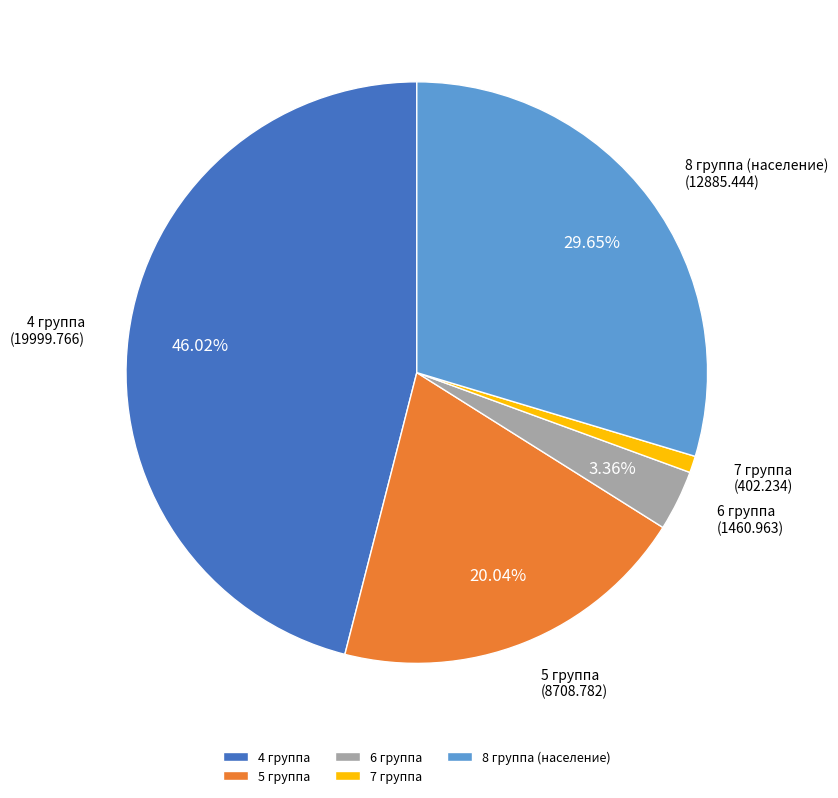

To the nearest percent, what portion does 7 группа represent?

1%